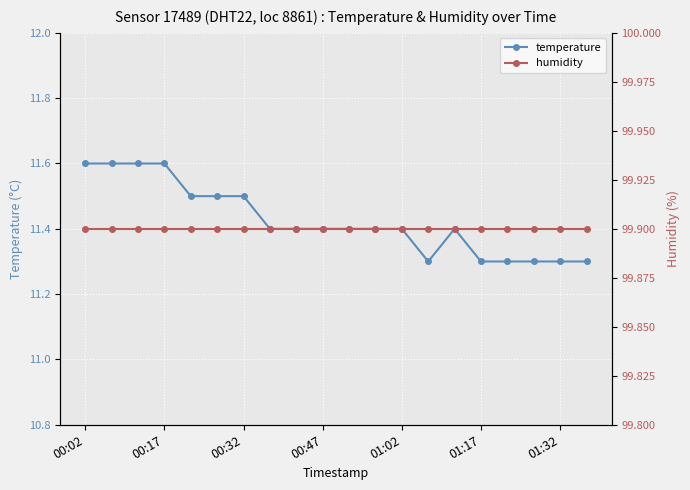

What is the maximum value shown in the chart?

99.9